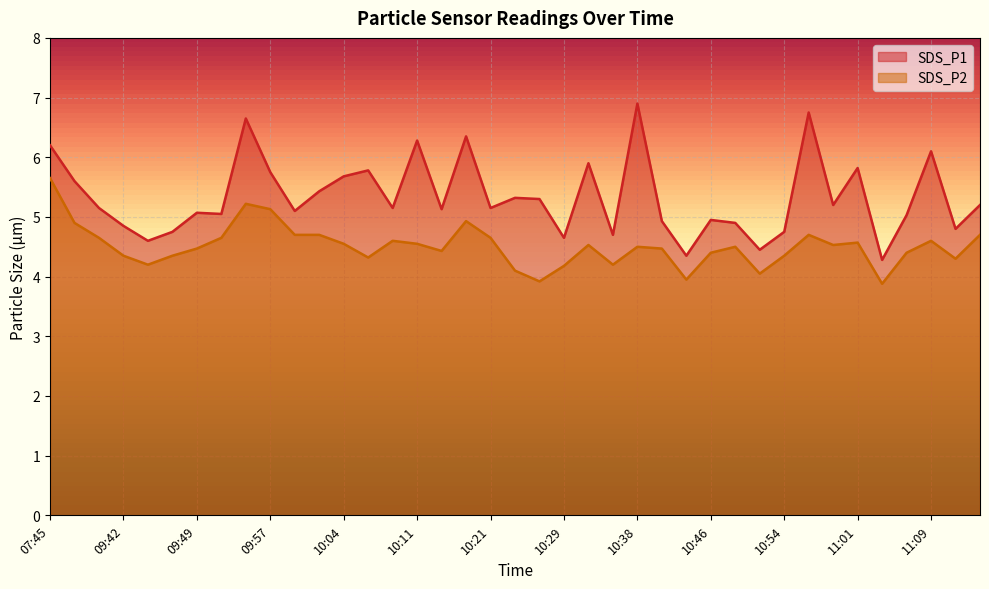

True or false: SDS_P2 has a value of 7.5 at 09:59.

False